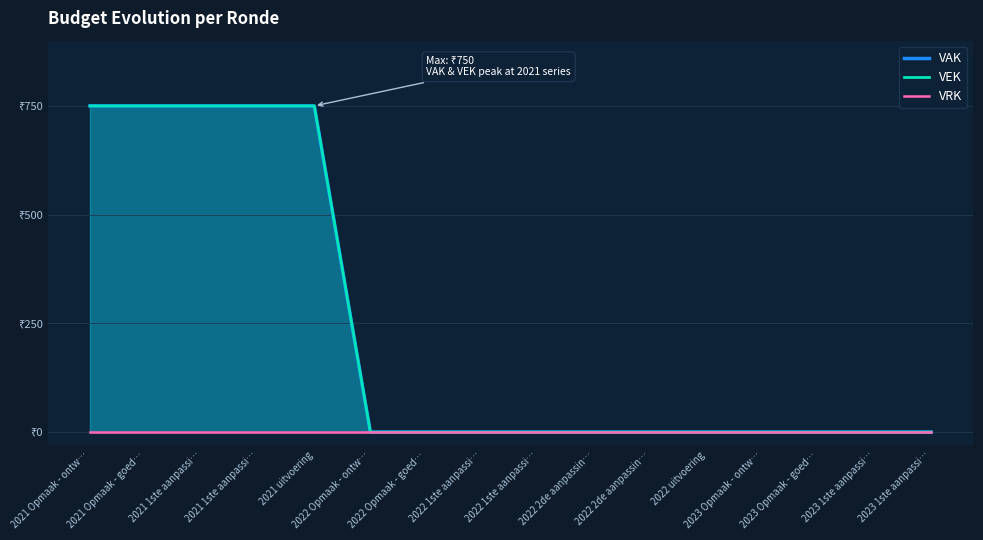

What is the spread (max minus min) of values at 2021 uitvoering?

750